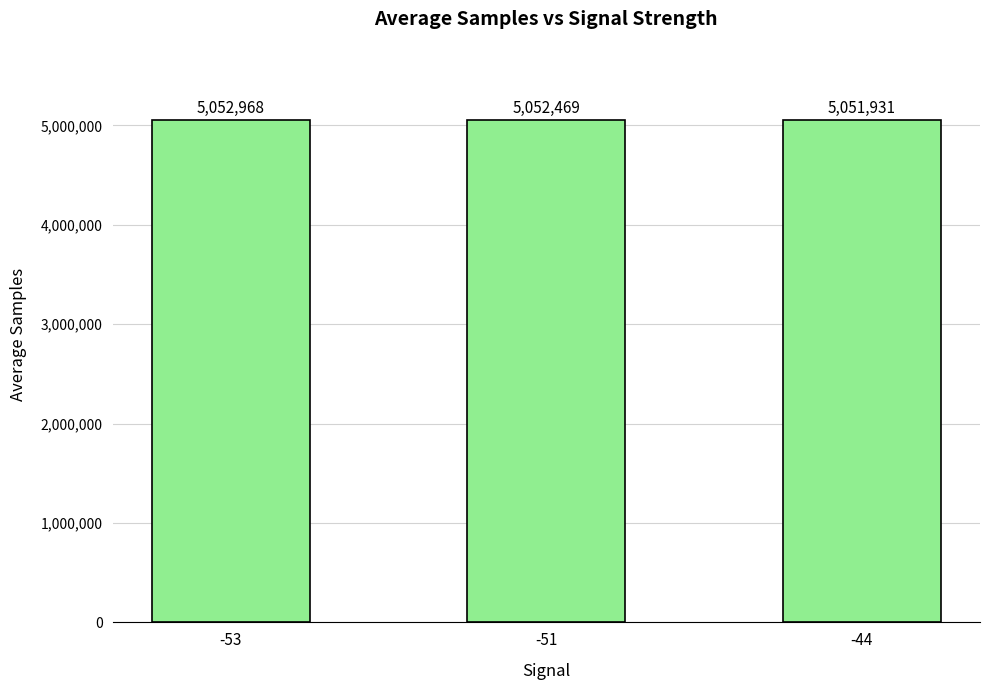

Rank the categories by value from lowest to highest.

-44, -51, -53